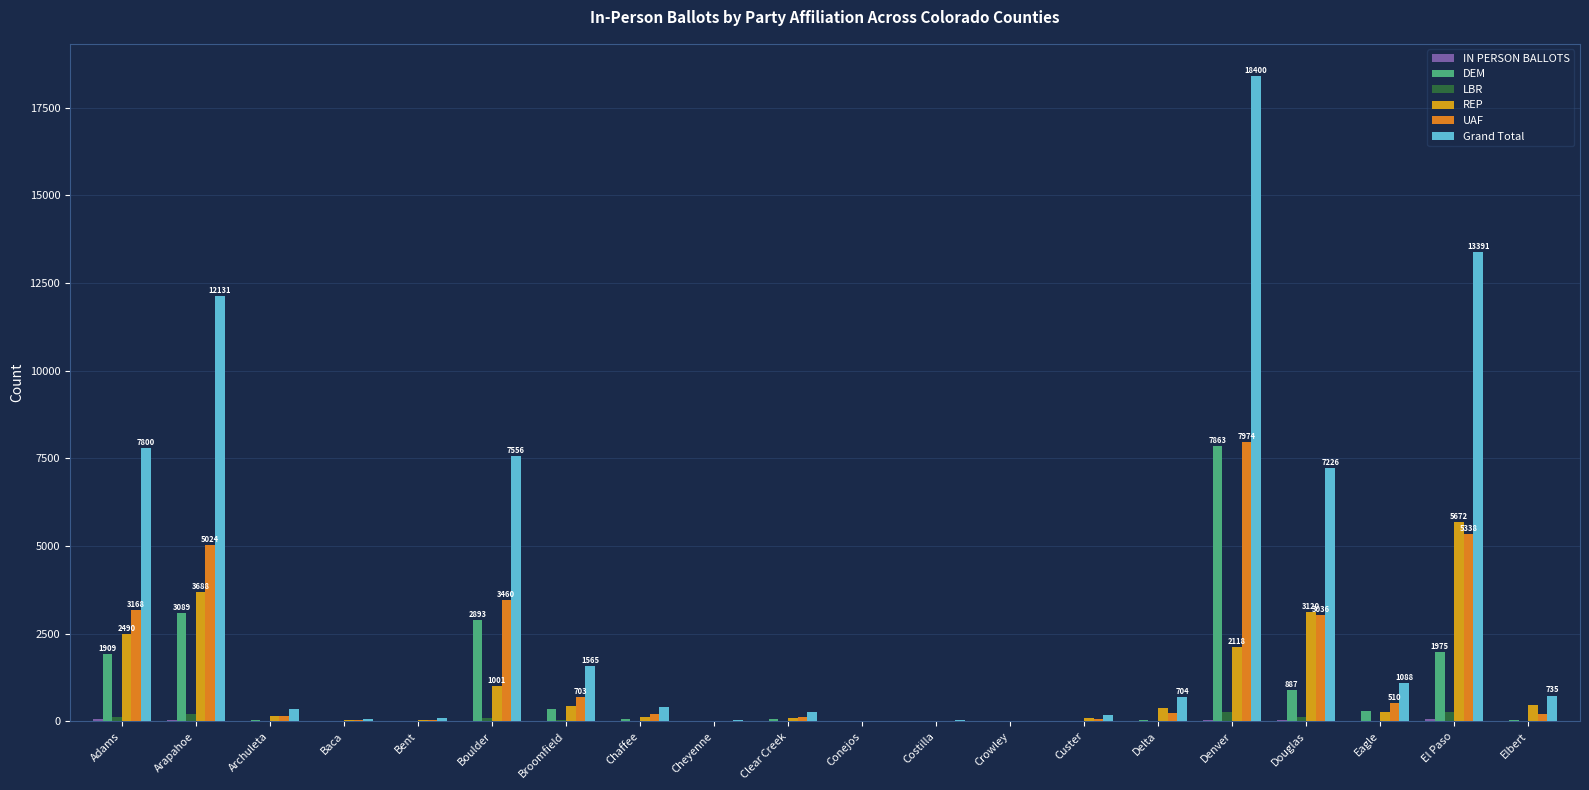

How many distinct data groups are displayed?

6